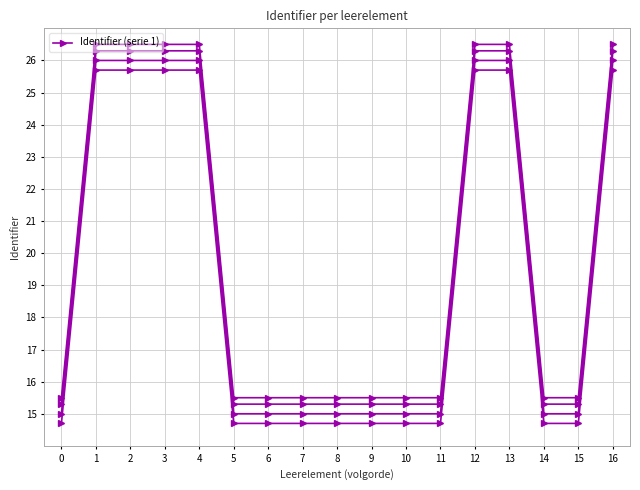

Where is the data nearest to the value 20?

15